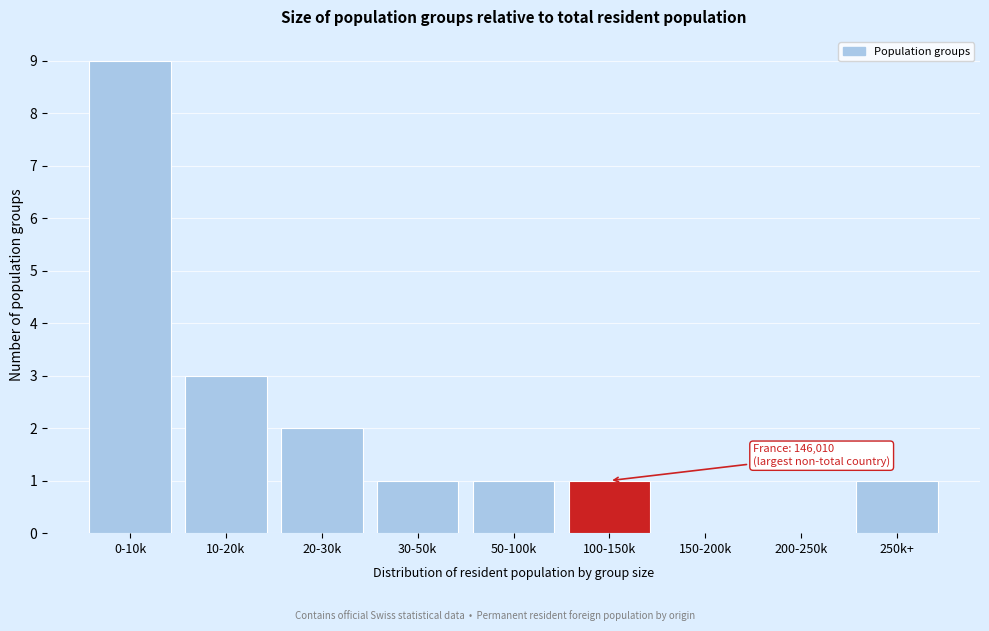

Reading left to right, transcribe all the data shown in this chart.

0-10k=9	10-20k=3	20-30k=2	30-50k=1	50-100k=1	100-150k=1	150-200k=0	200-250k=0	250k+=1